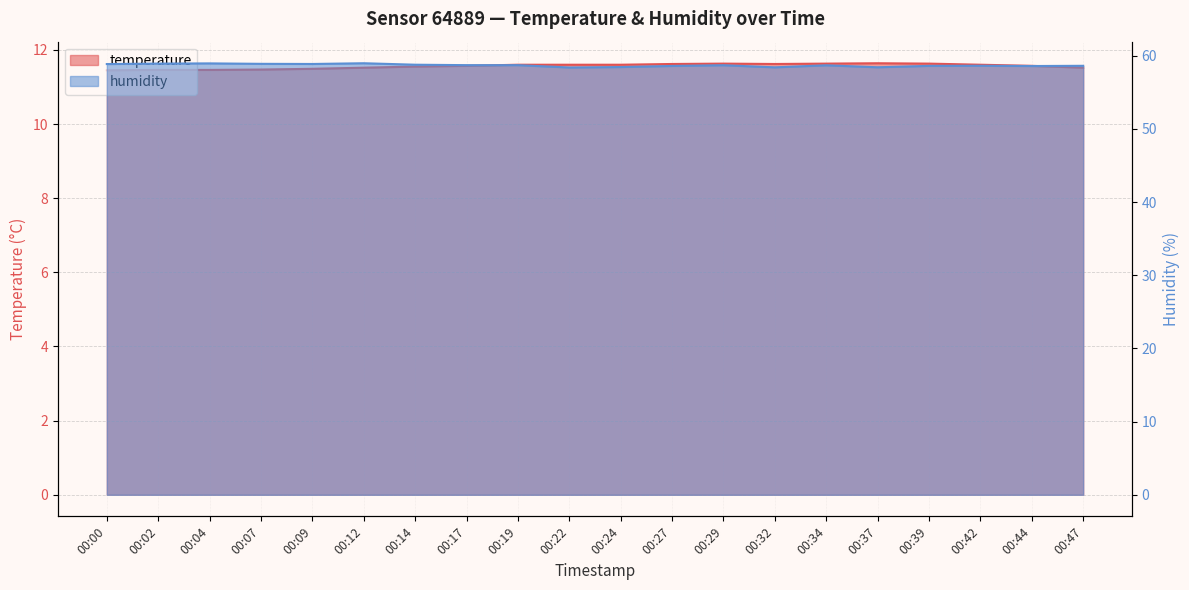

The value of temperature at 00:37 is 7.1. True or false?

False